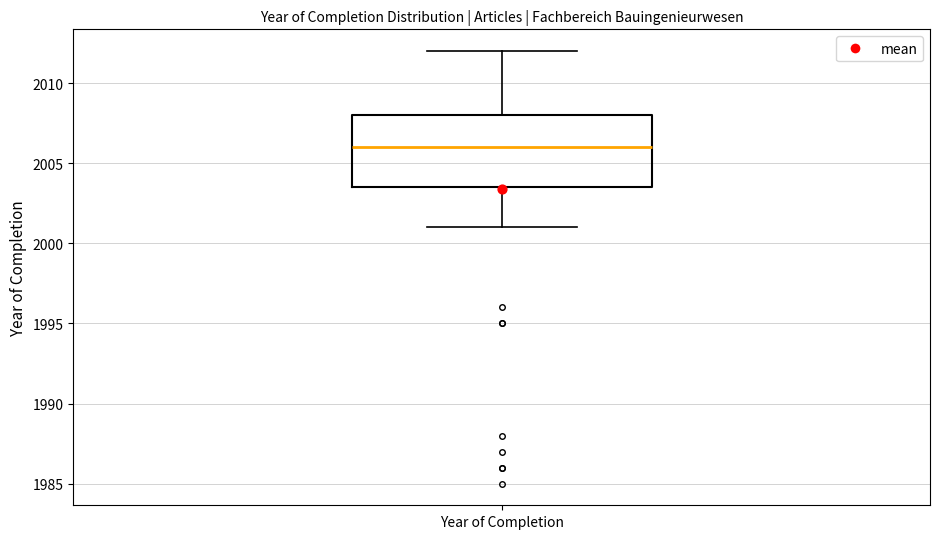

Read this box plot against the y-axis: the position of the median line, the range covered by the box, and the ends of both whiskers. The values are not printed on the chart, so give them approximately, as read against the axis.

median 2006.0, box 2003.5 to 2008.0, whiskers 2001.0 to 2012.0